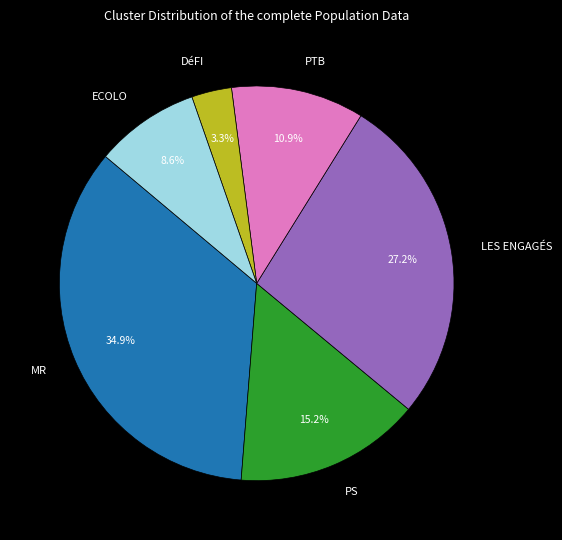

To the nearest percent, what is the difference between the largest and smallest slice percentages?

32%